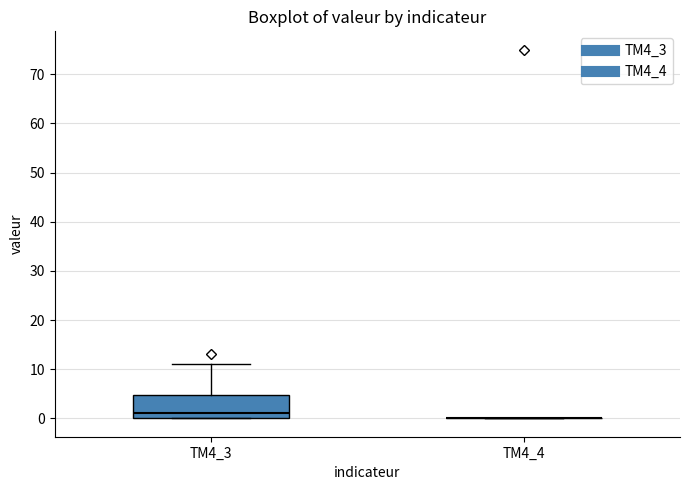

Reading left to right, transcribe this box plot: for each box, give where its median line is, the range the box spans, and where its two whiskers end, as read against the y-axis. The values are not printed on the chart, so give them approximately, as read against the axis.

TM4_3: median 1, box 0 to 5, whiskers 0 to 11
TM4_4: box collapsed to a line at 0, whiskers 0 to 0